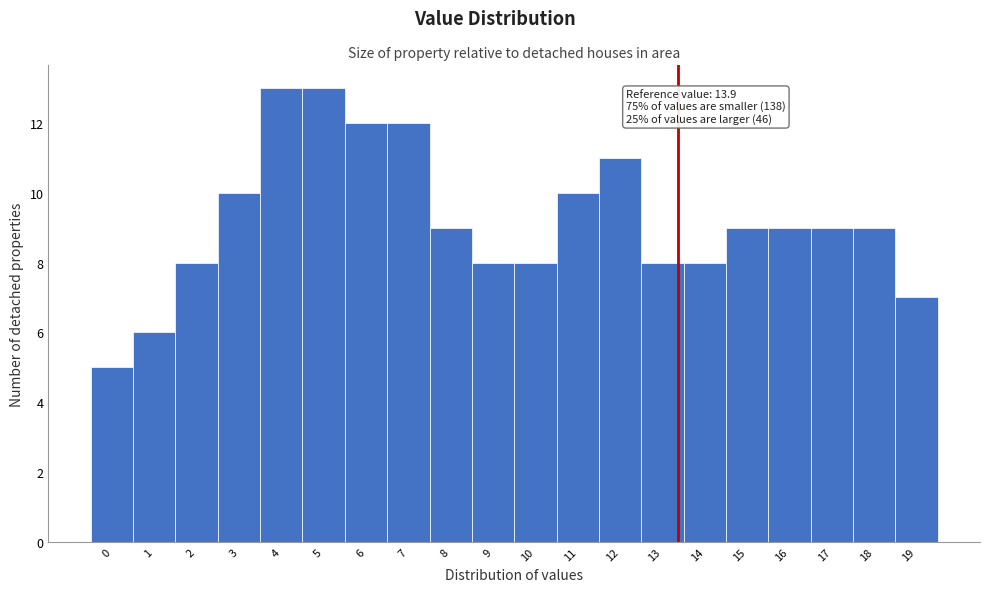

Reading left to right, extract all data points from this chart.

0=5	1=6	2=8	3=10	4=13	5=13	6=12	7=12	8=9	9=8	10=8	11=10	12=11	13=8	14=8	15=9	16=9	17=9	18=9	19=7